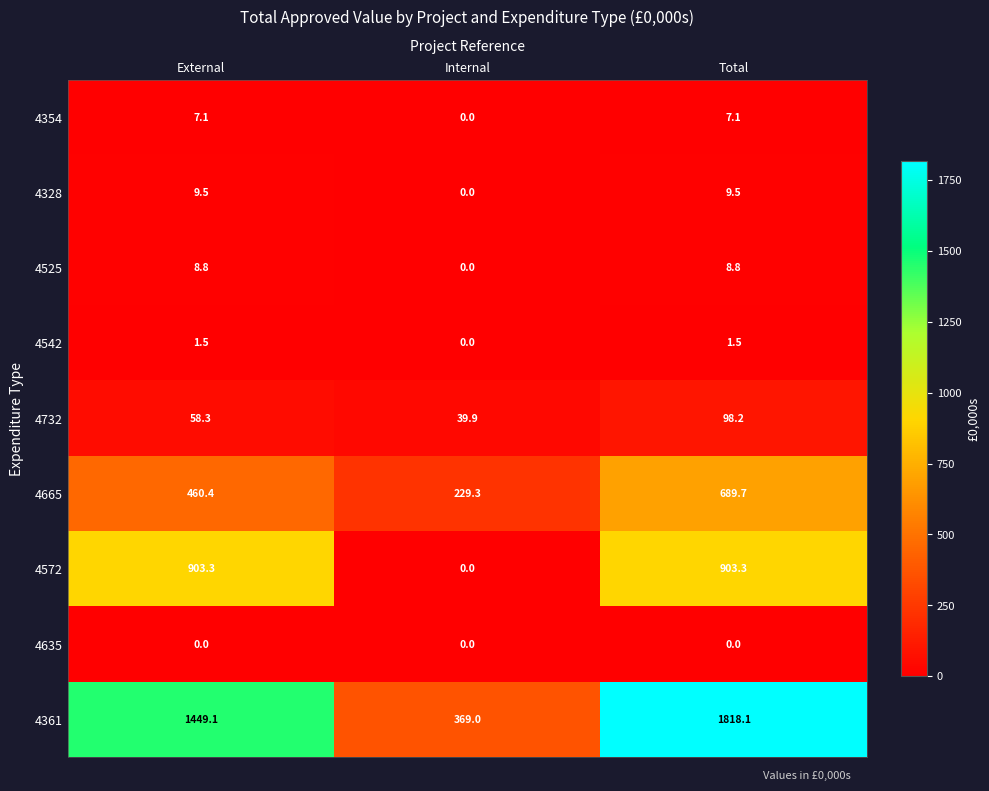

What is the maximum value for 4572?

903.3